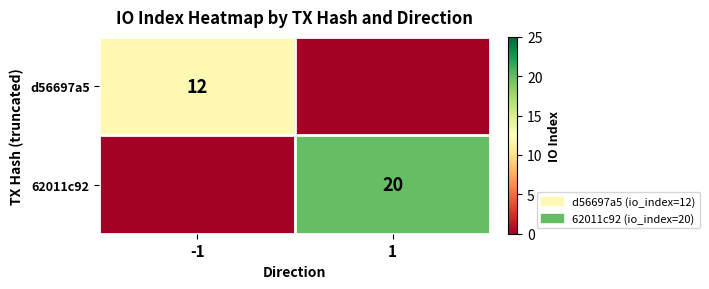

True or false: 62011c92 has a value of 20 at 1.

True